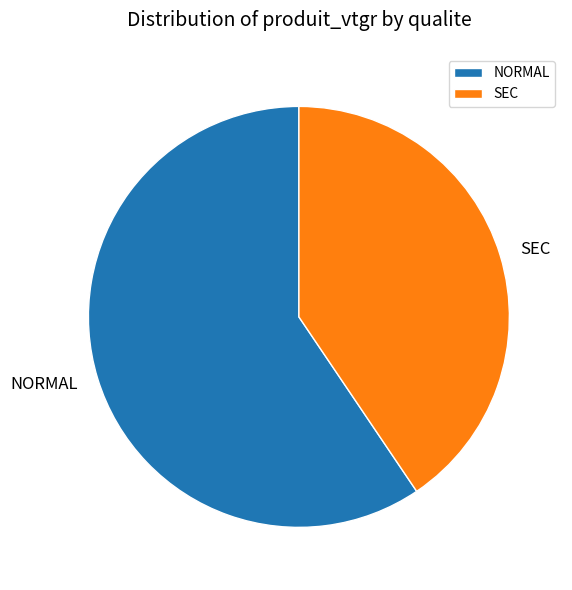

Is the sum of SEC and NORMAL greater than half?

Yes